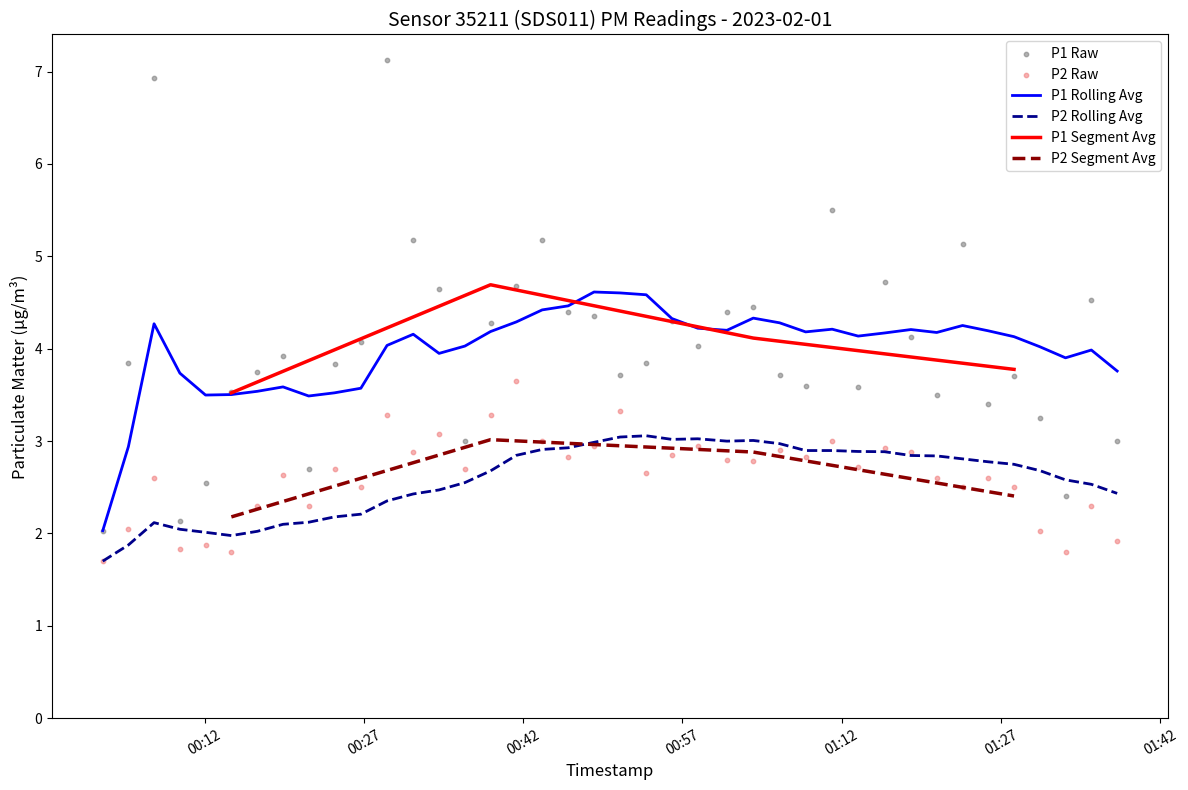

True or false: P2 Rolling Avg and P1 Rolling Avg intersect in this chart.

False